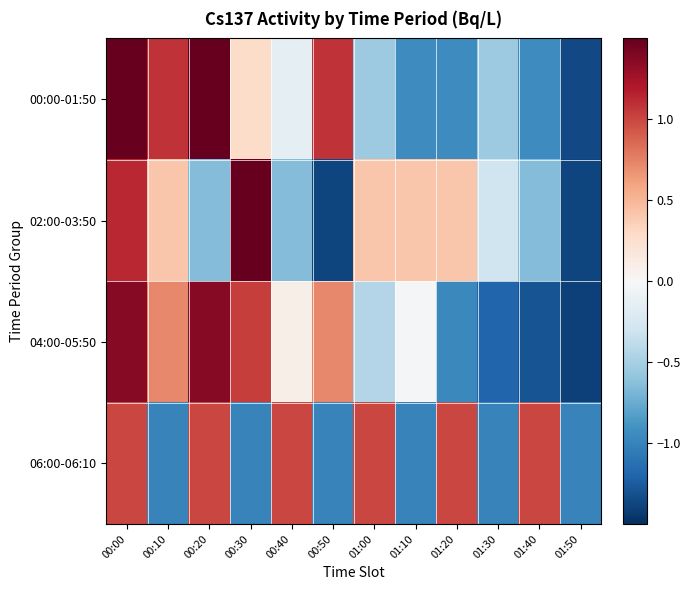

How many data points does each series have?

12